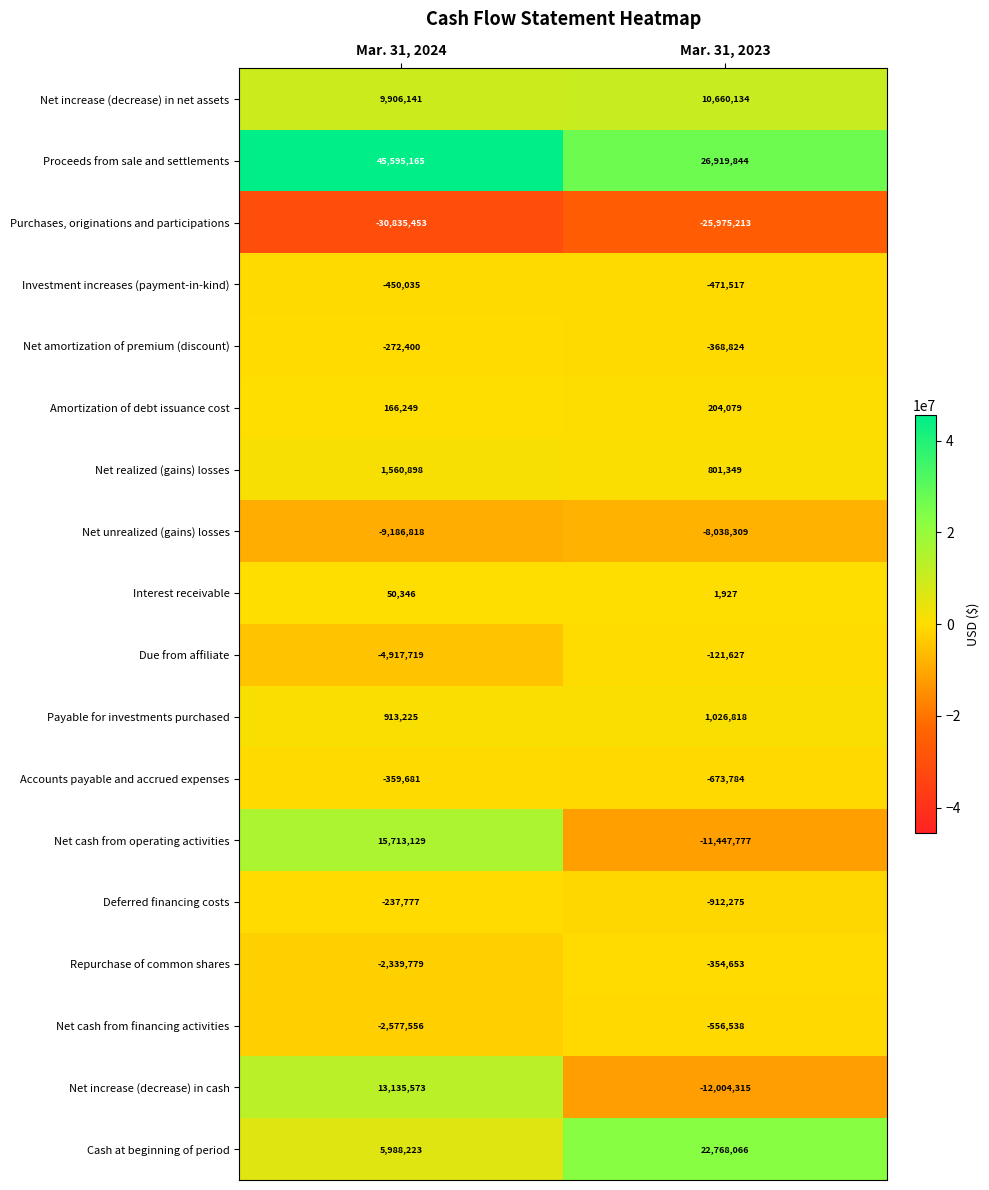

Which category has the lowest value across all series?

Mar. 31, 2024